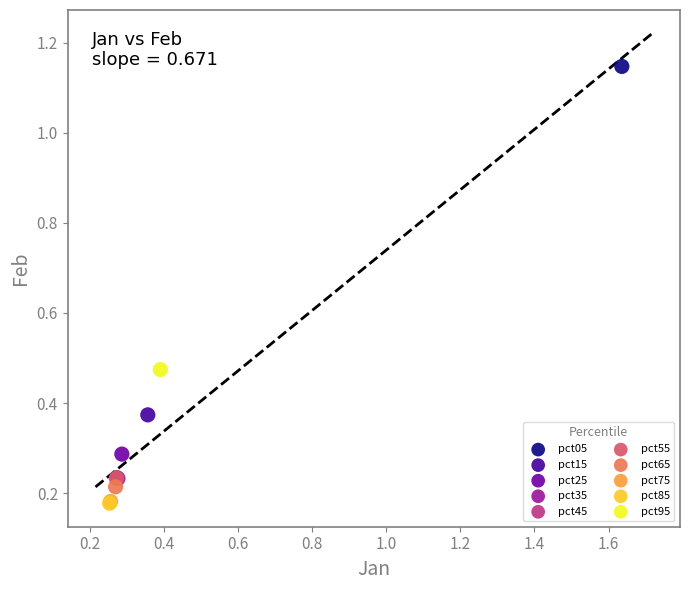

What are all the series names shown in the legend?

pct05, pct15, pct25, pct35, pct45, pct55, pct65, pct75, pct85, pct95